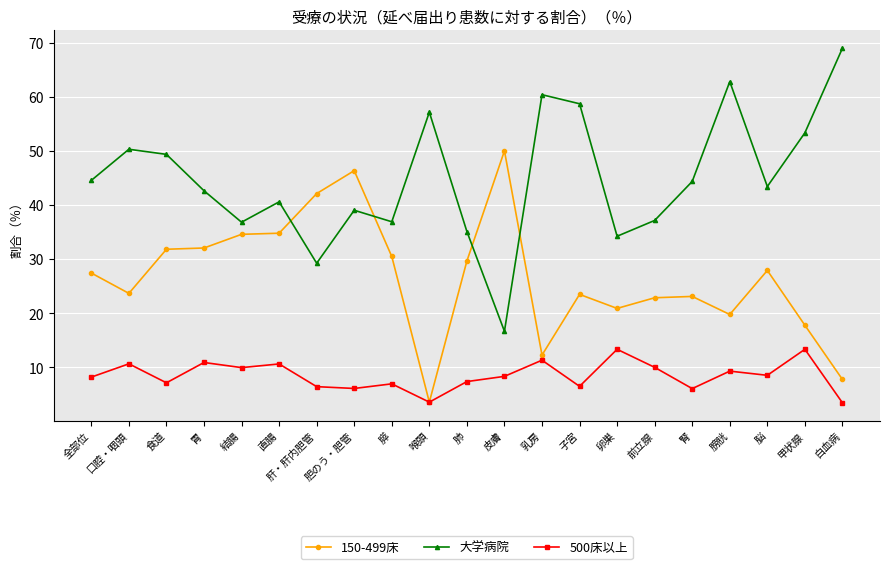

How many lines are shown in the chart?

3